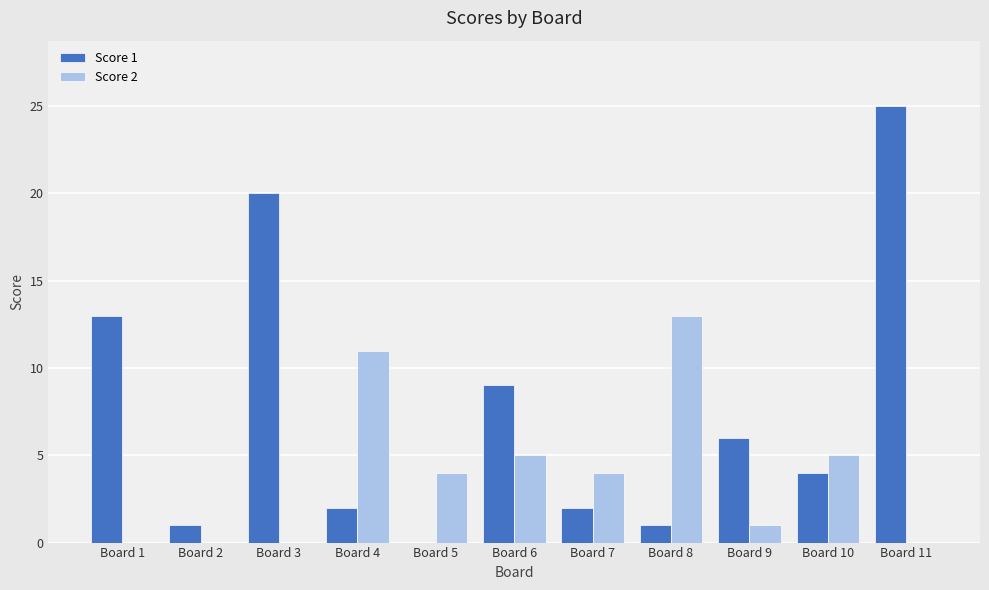

Which series has the largest total across all categories?

Score 1